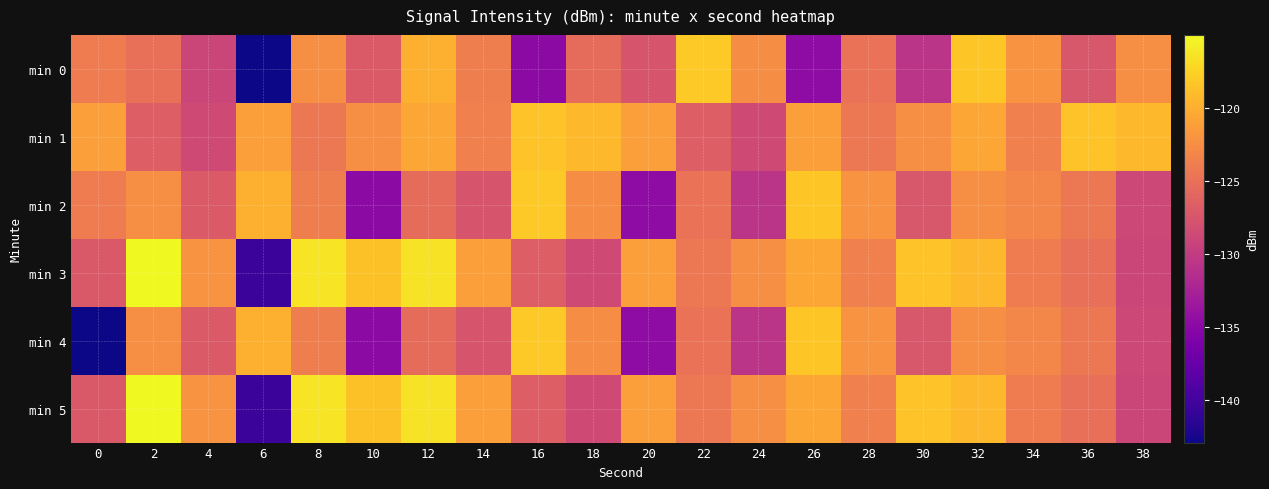

Which series has the widest spread of values?

min 3